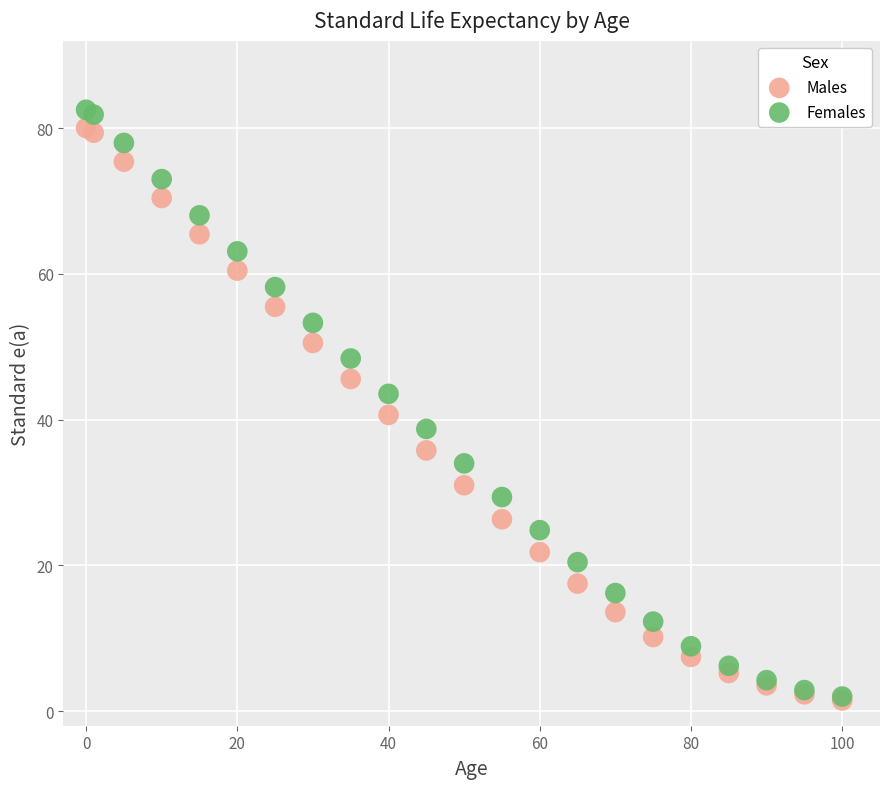

What are all the series names shown in the legend?

Males, Females